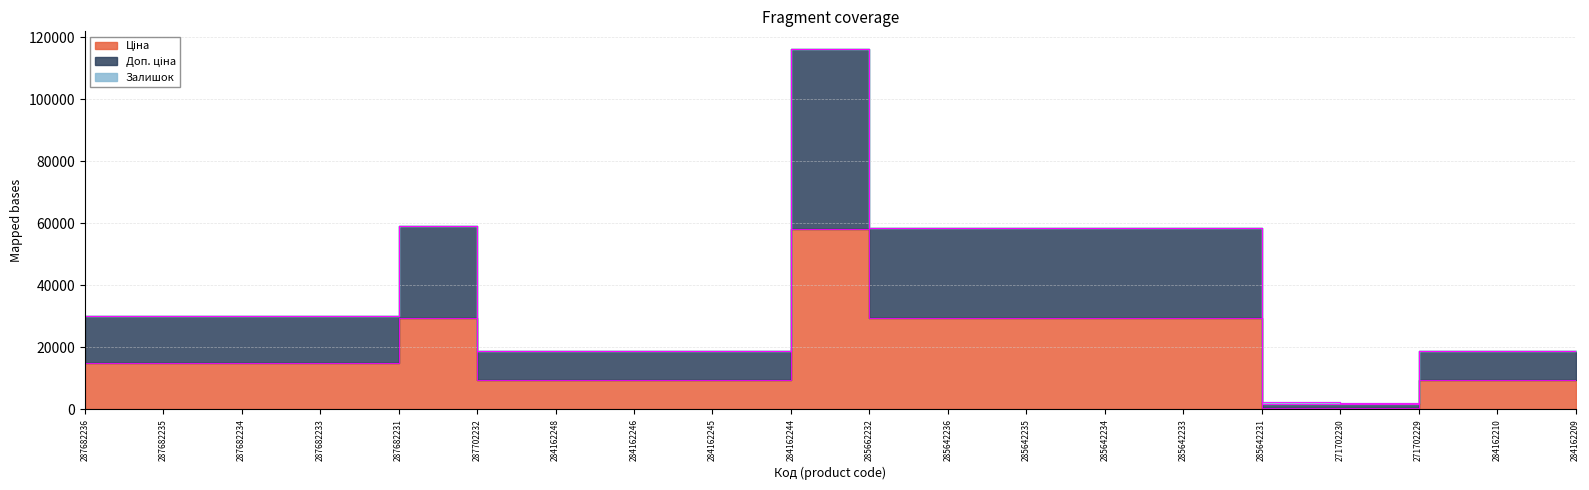

What is the total value across all series at 284162248?

28250.6